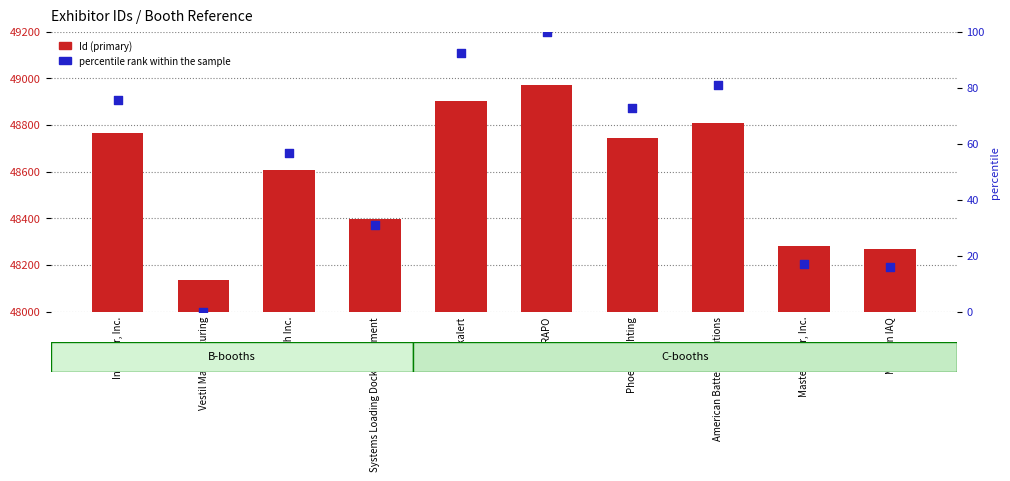

Which series reaches the minimum Y coordinate?

percentile rank within the sample